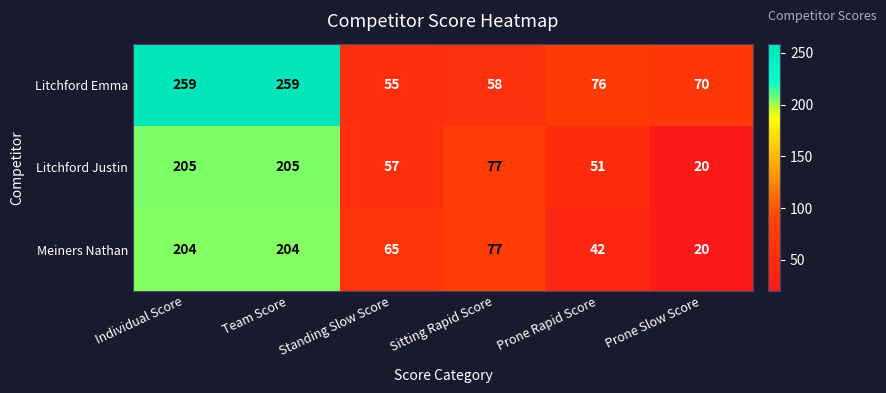

What is the maximum value shown in the chart?

259